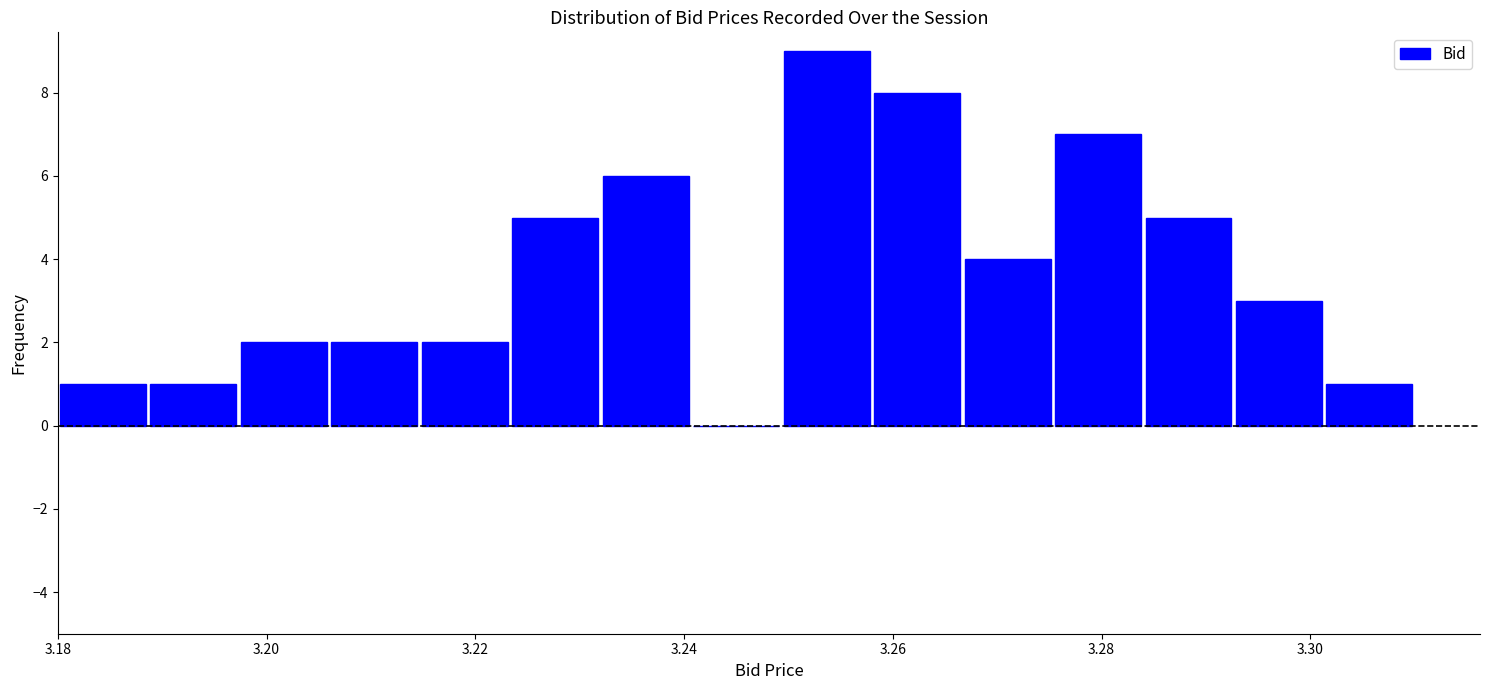

Over which range of the x-axis is the bar tallest?

3.250 to 3.258